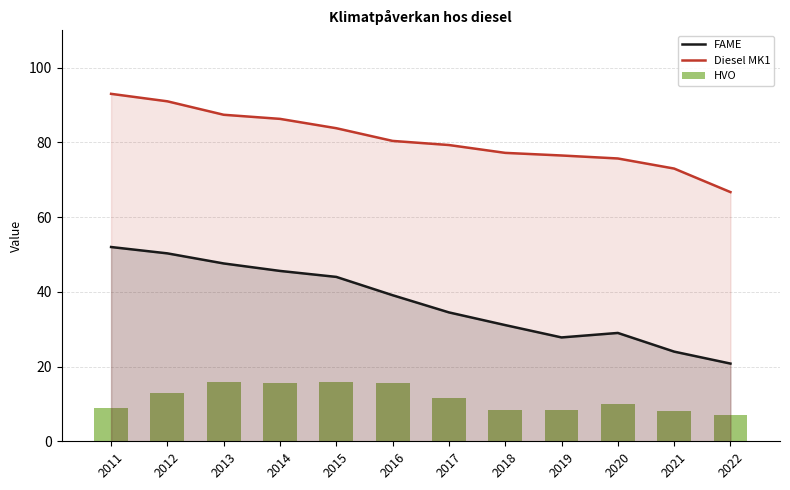

List the series in order of their peak value, lowest first.

HVO, FAME, Diesel MK1